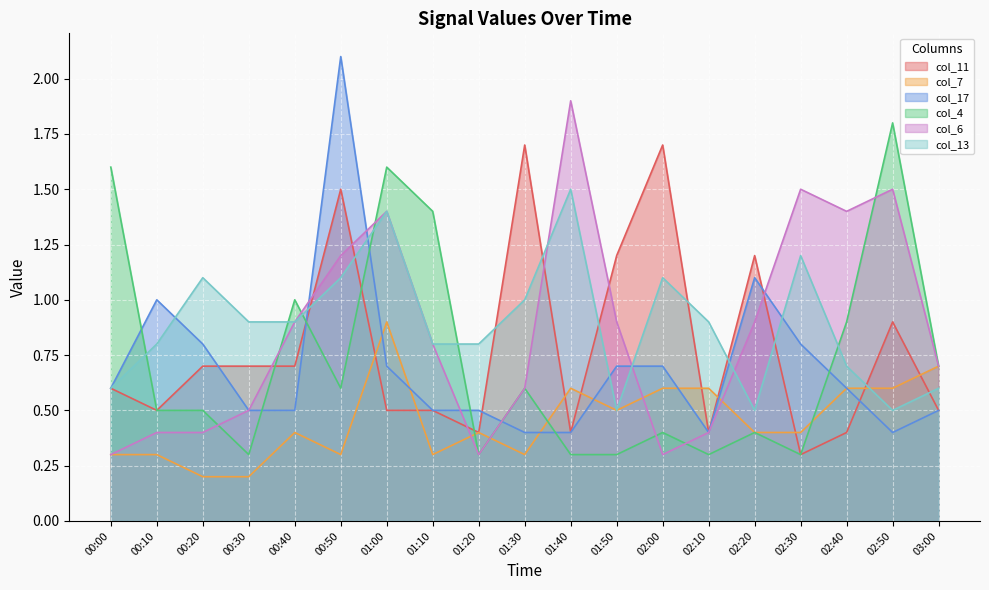

At how many categories does at least one series exceed 0?

19